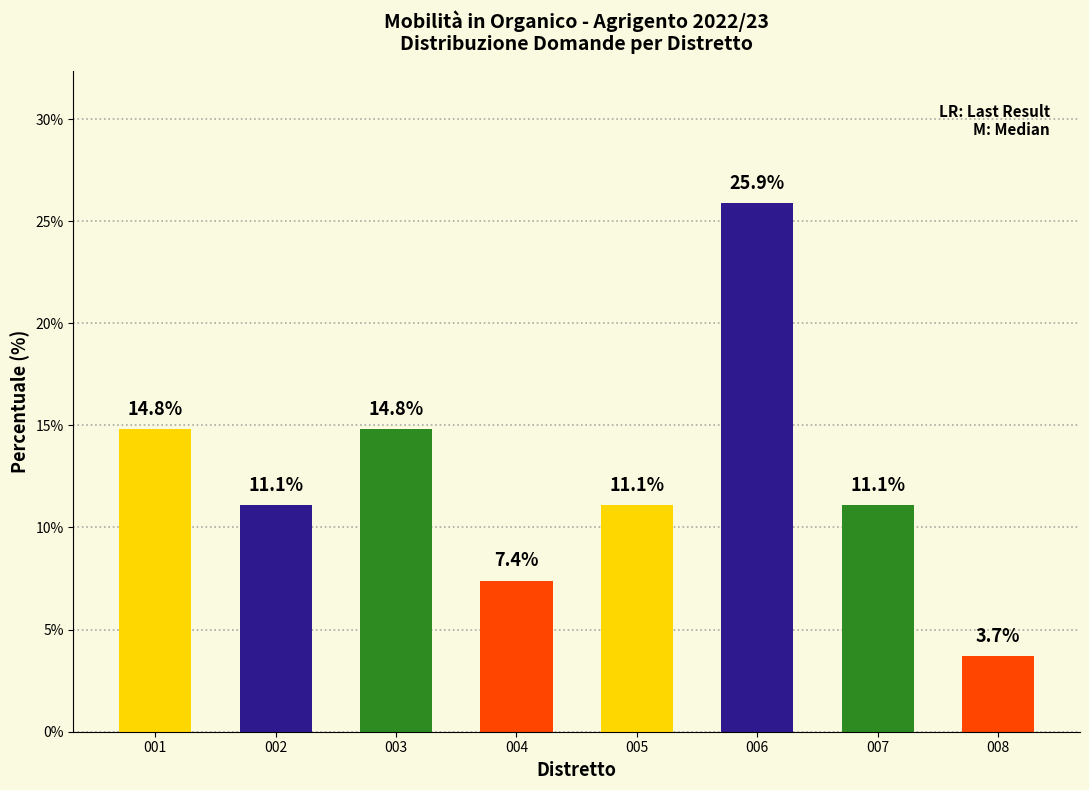

What is the value of the 8th bar from the left?

3.7